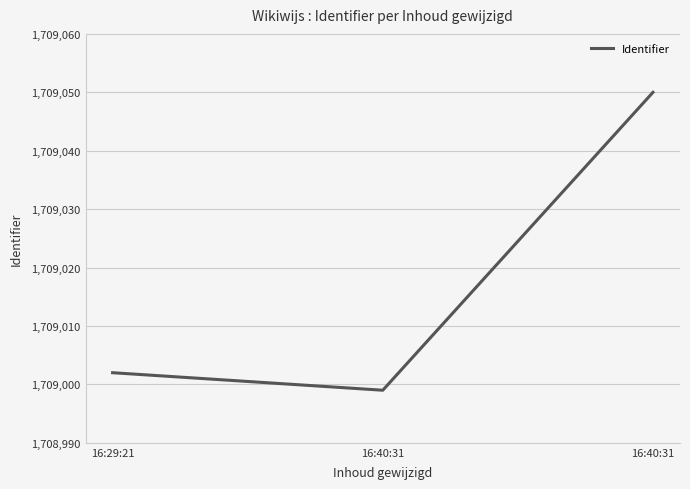

How many lines are shown in the chart?

1